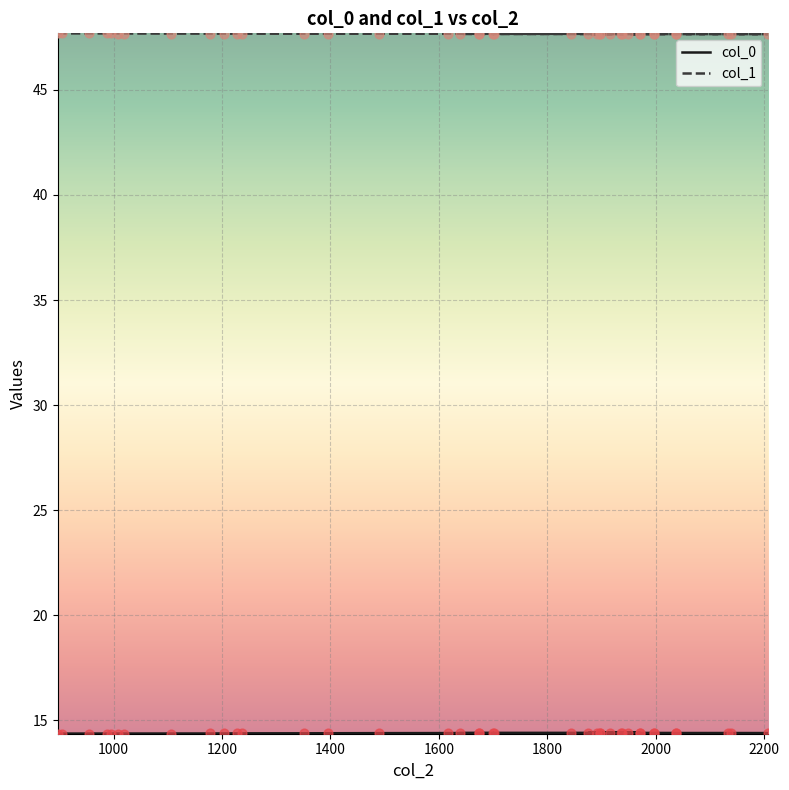

Which series has the largest total across all categories?

col_1